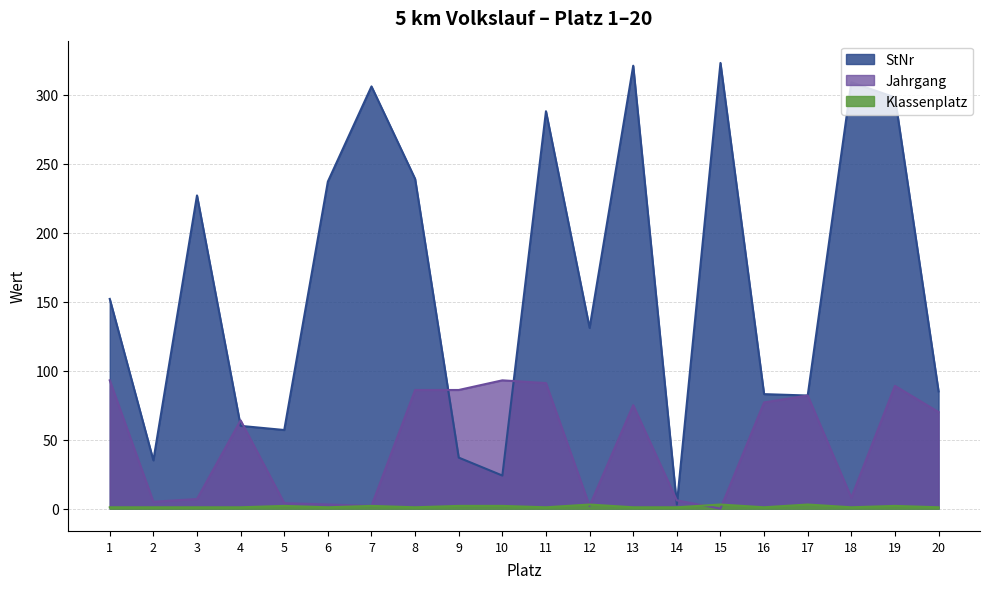

How many lines are shown in the chart?

3